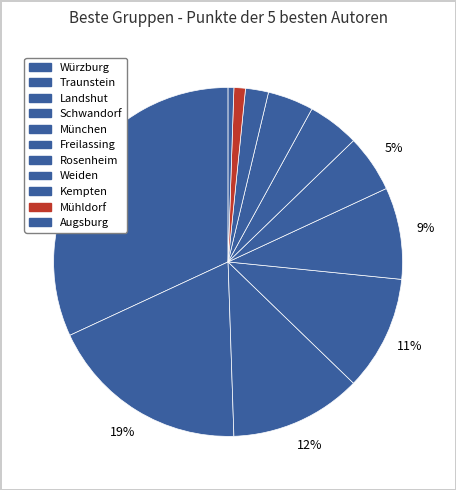

Is there a majority slice in this chart?

No